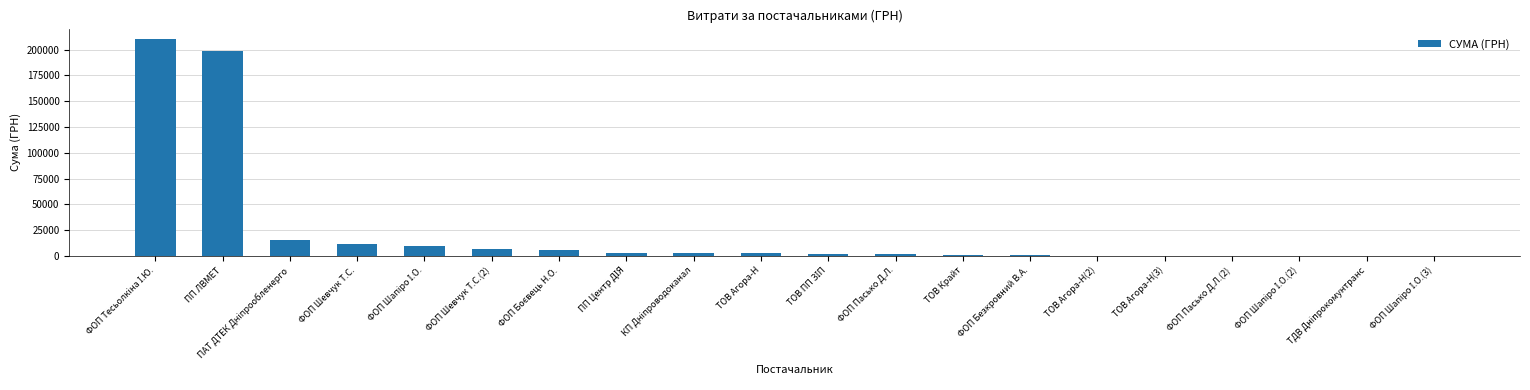

What is the average value?

23750.6